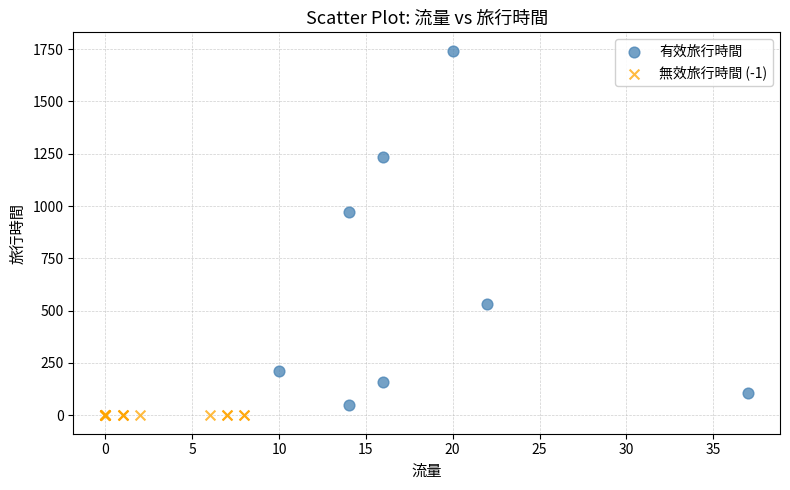

Which series contains the highest Y value?

有效旅行時間